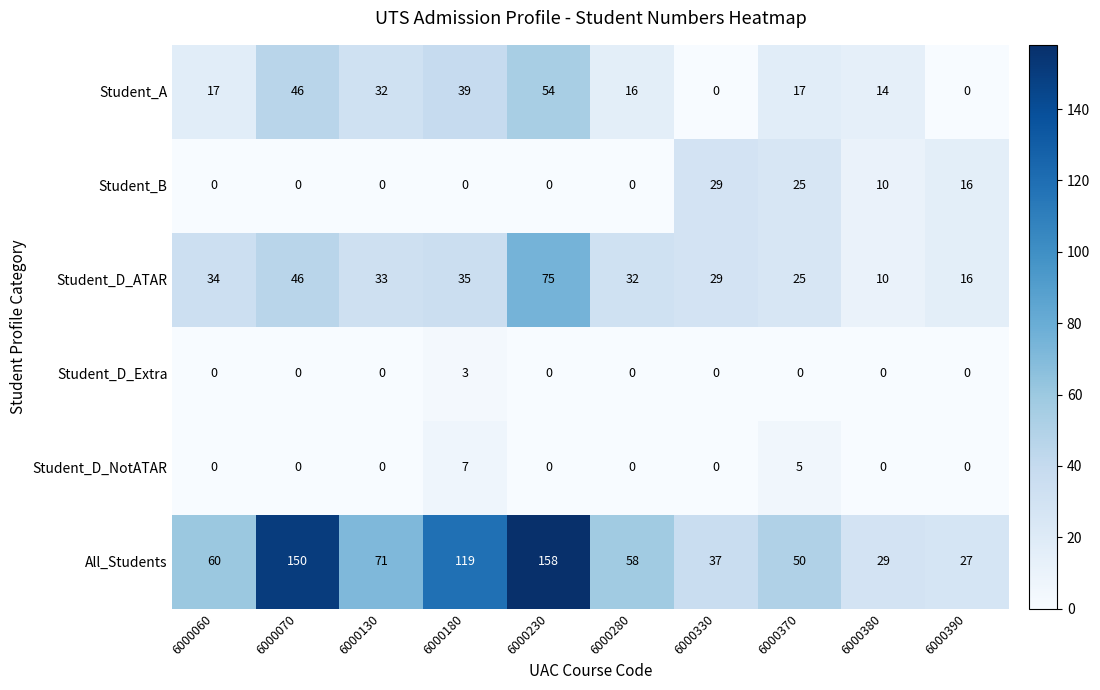

What is the difference between the maximum and minimum values in the Student_A series?

54